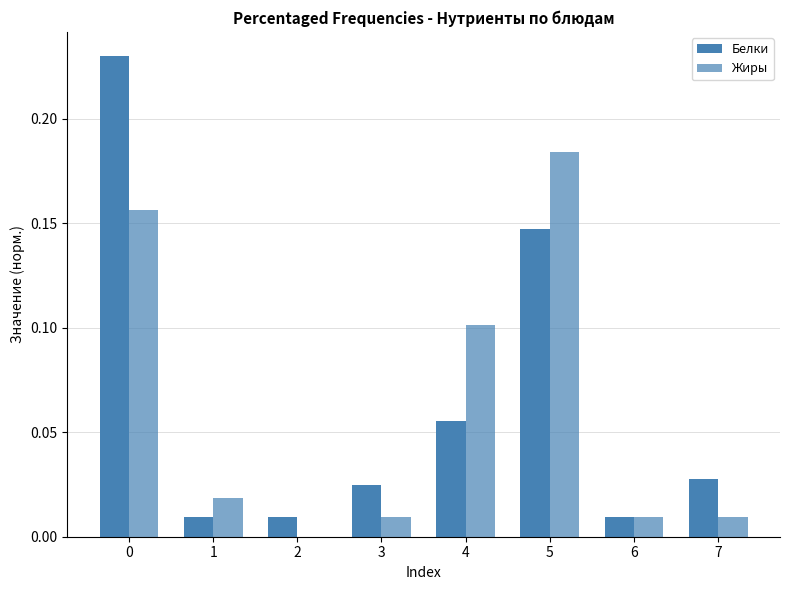

List the series in order of their overall mean, highest first.

Белки, Жиры